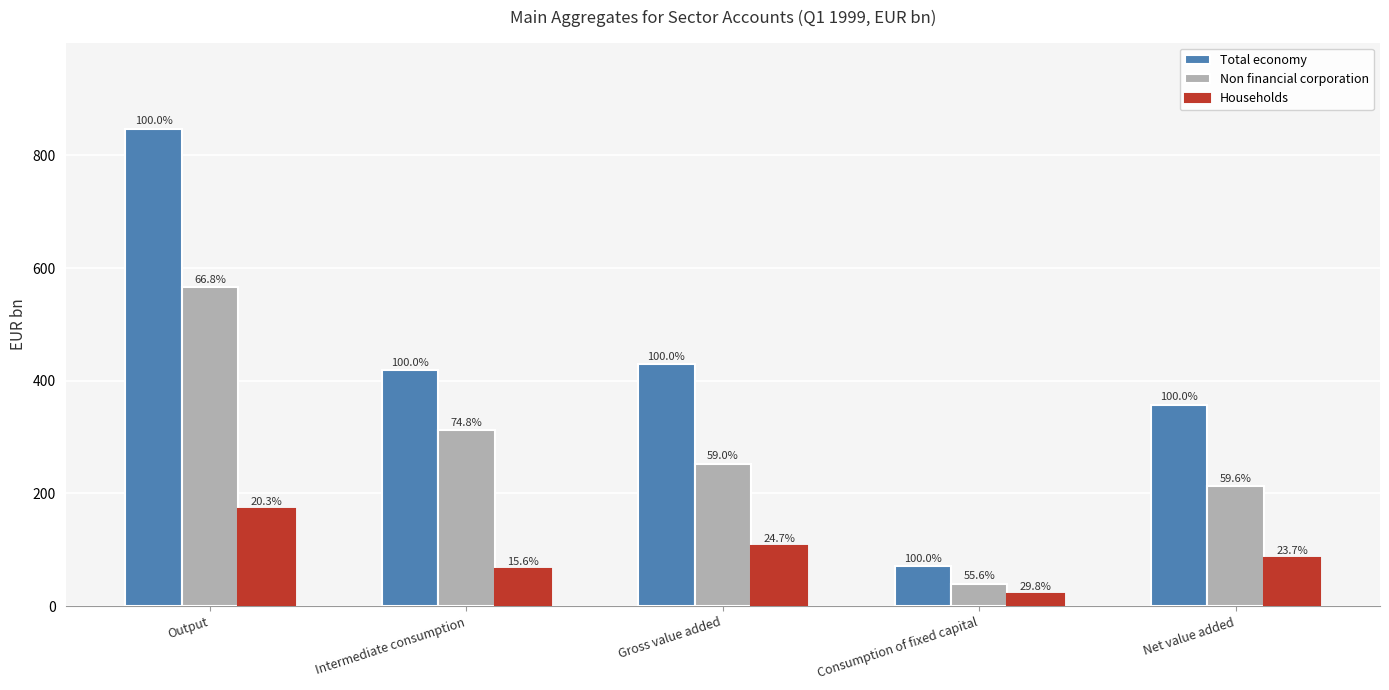

How many bars are there in total?

15